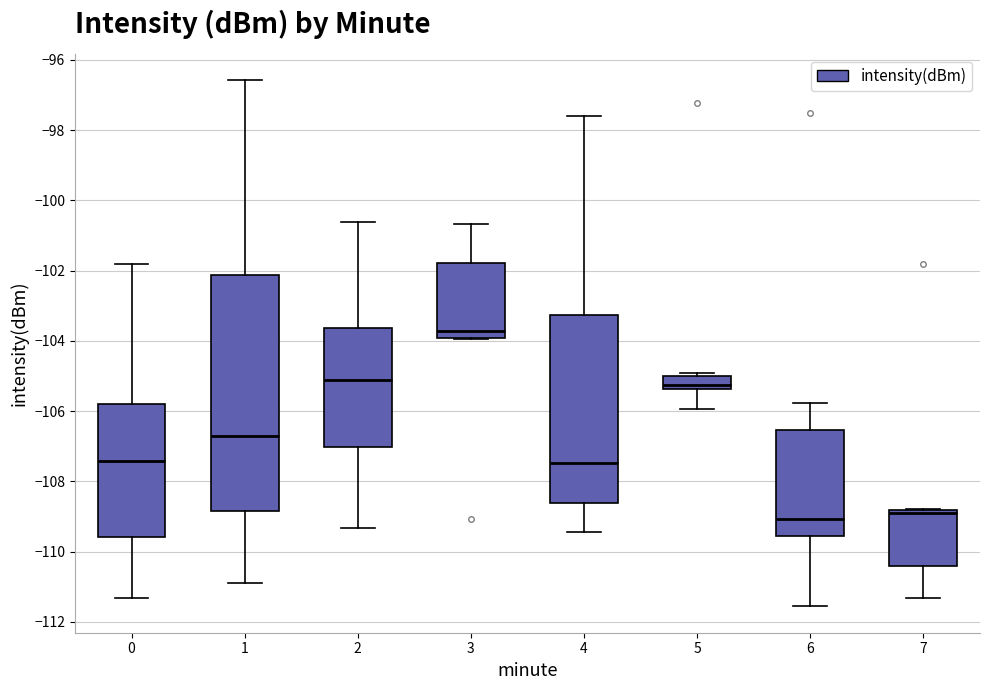

Where is the lower edge of the box at x = 0 on the y-axis? The values are not printed on the chart, so give them approximately, as read against the axis.

-109.6